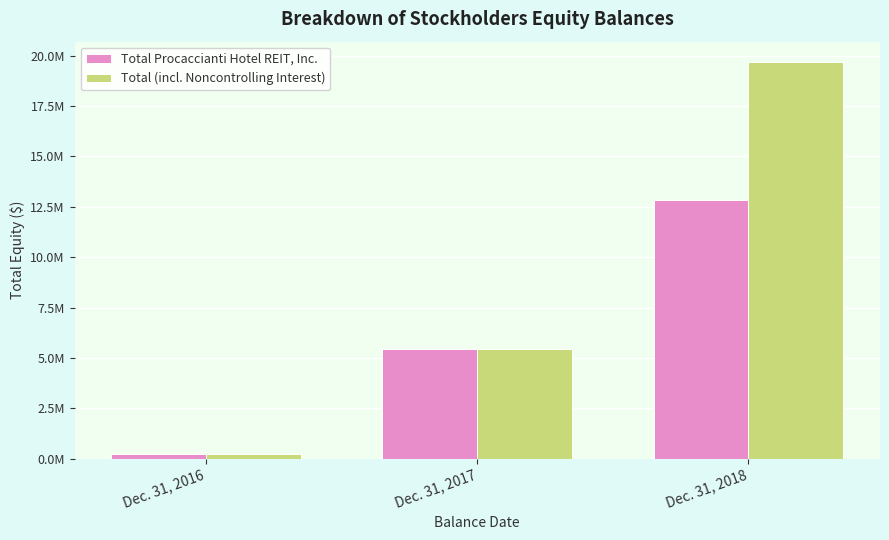

Is the value of Total (incl. Noncontrolling Interest) at Dec. 31, 2018 greater than the value of Total Procaccianti Hotel REIT, Inc. at Dec. 31, 2016?

Yes